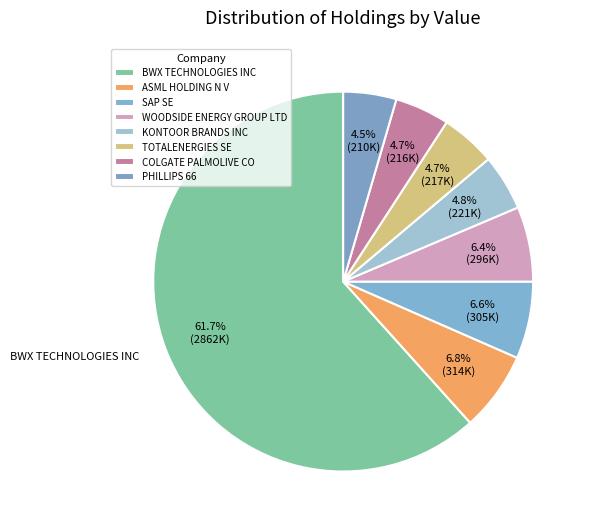

Which slice is the smallest?

PHILLIPS 66